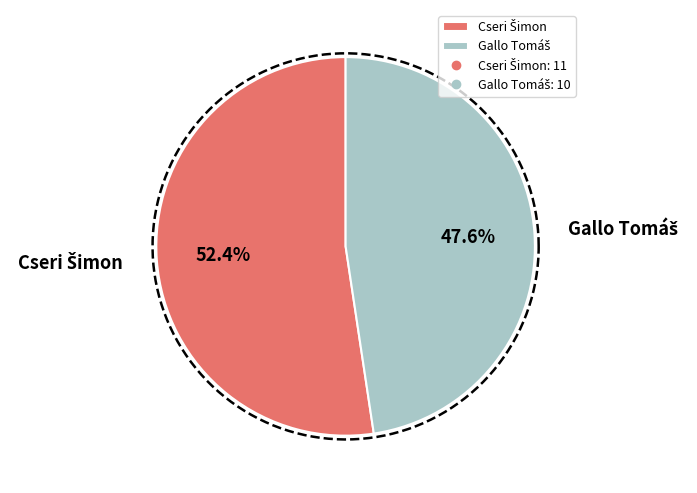

Is Gallo Tomáš the majority of the pie?

No